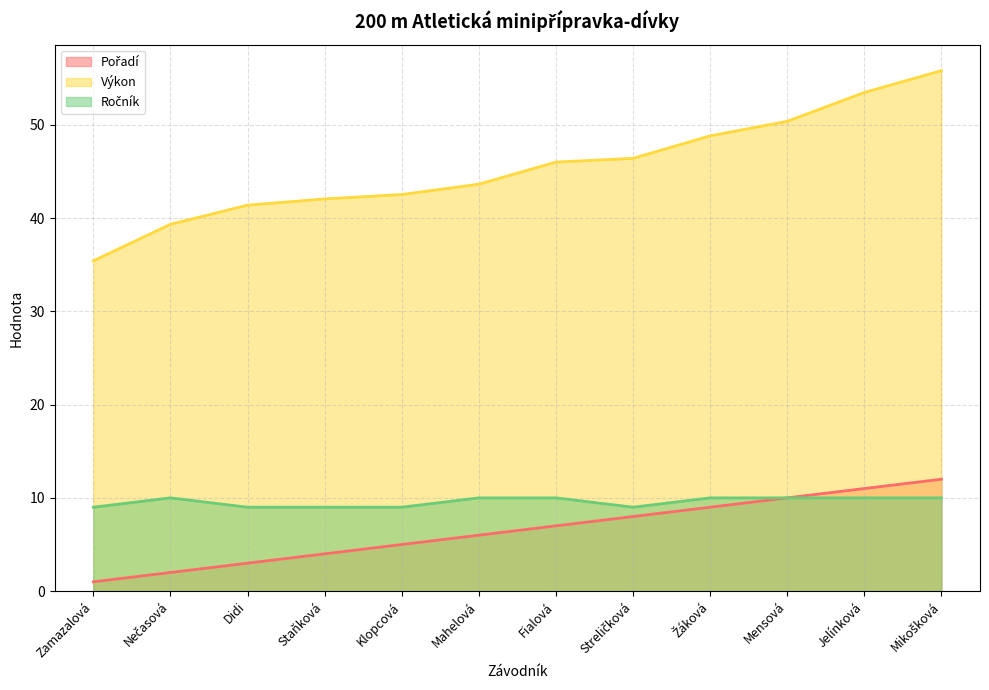

Does the chart display data point markers on the line(s)?

No